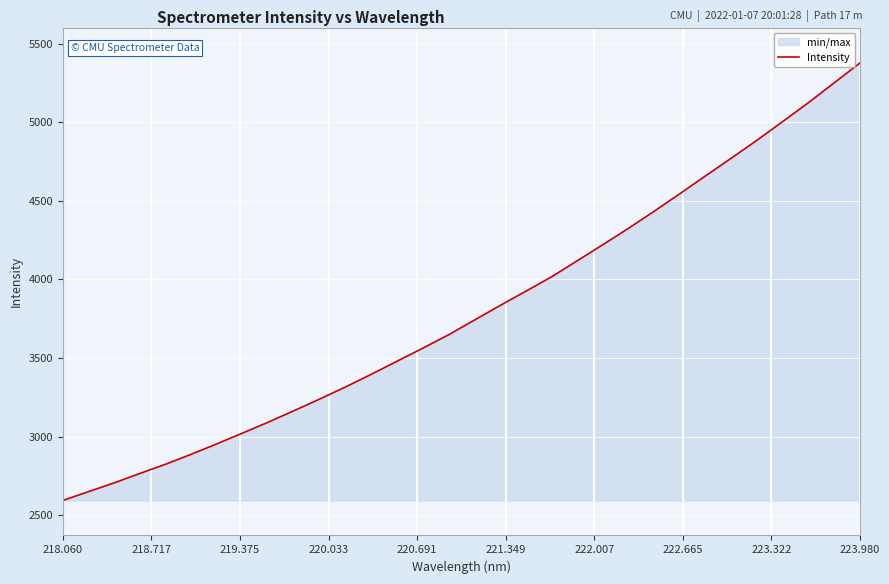

What is the sum of all values?

121539.7